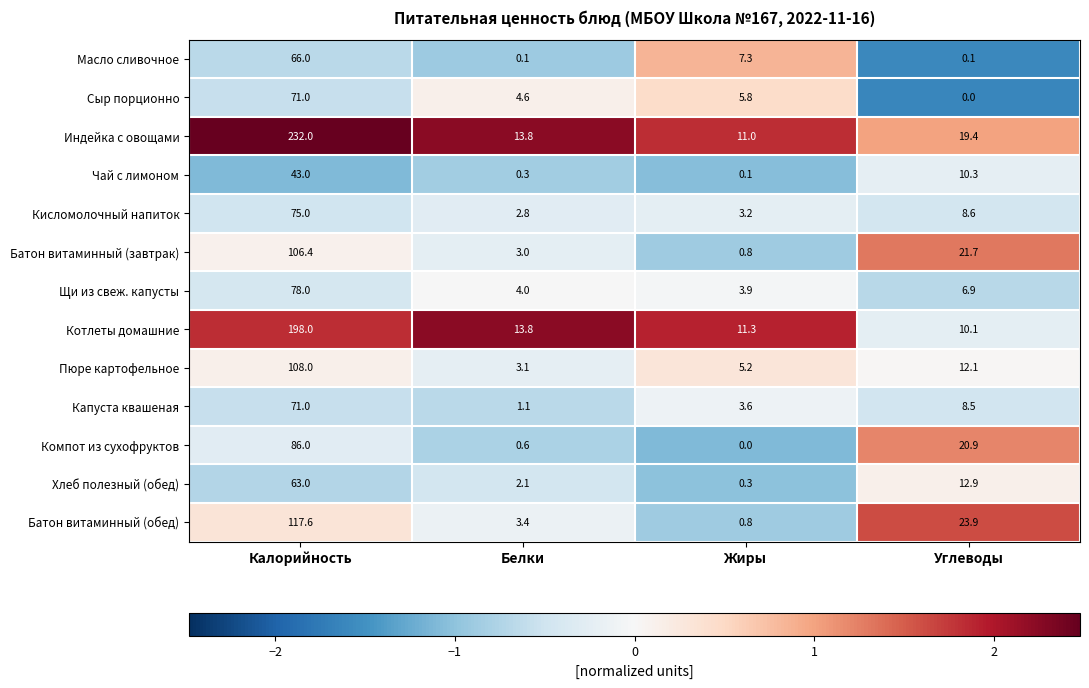

What is the sum of all Хлеб полезный (обед) values?

78.3